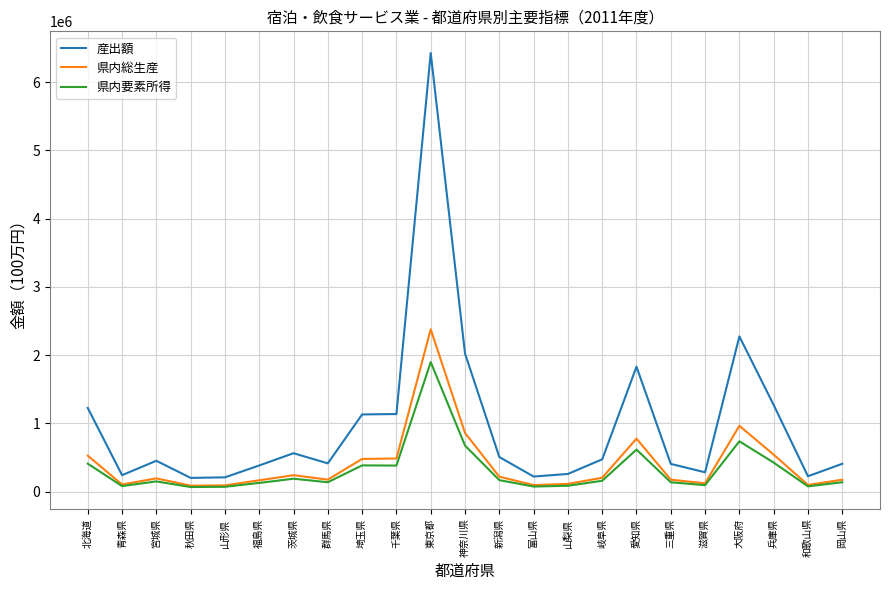

True or false: 産出額 and 県内総生産 cross at least once.

False